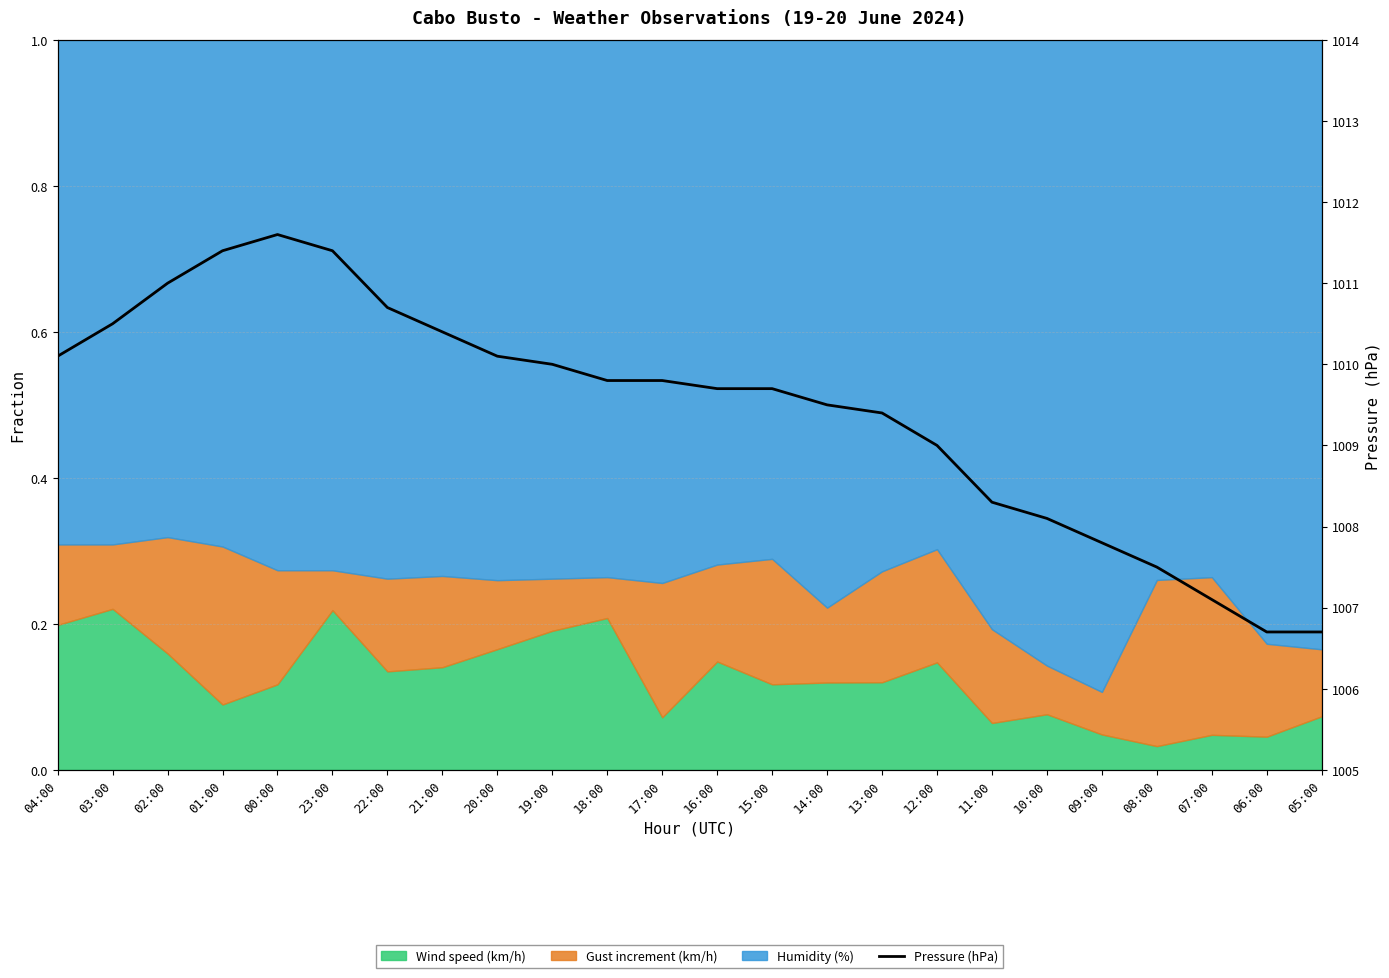

Read the value at 14:00.

1009.5